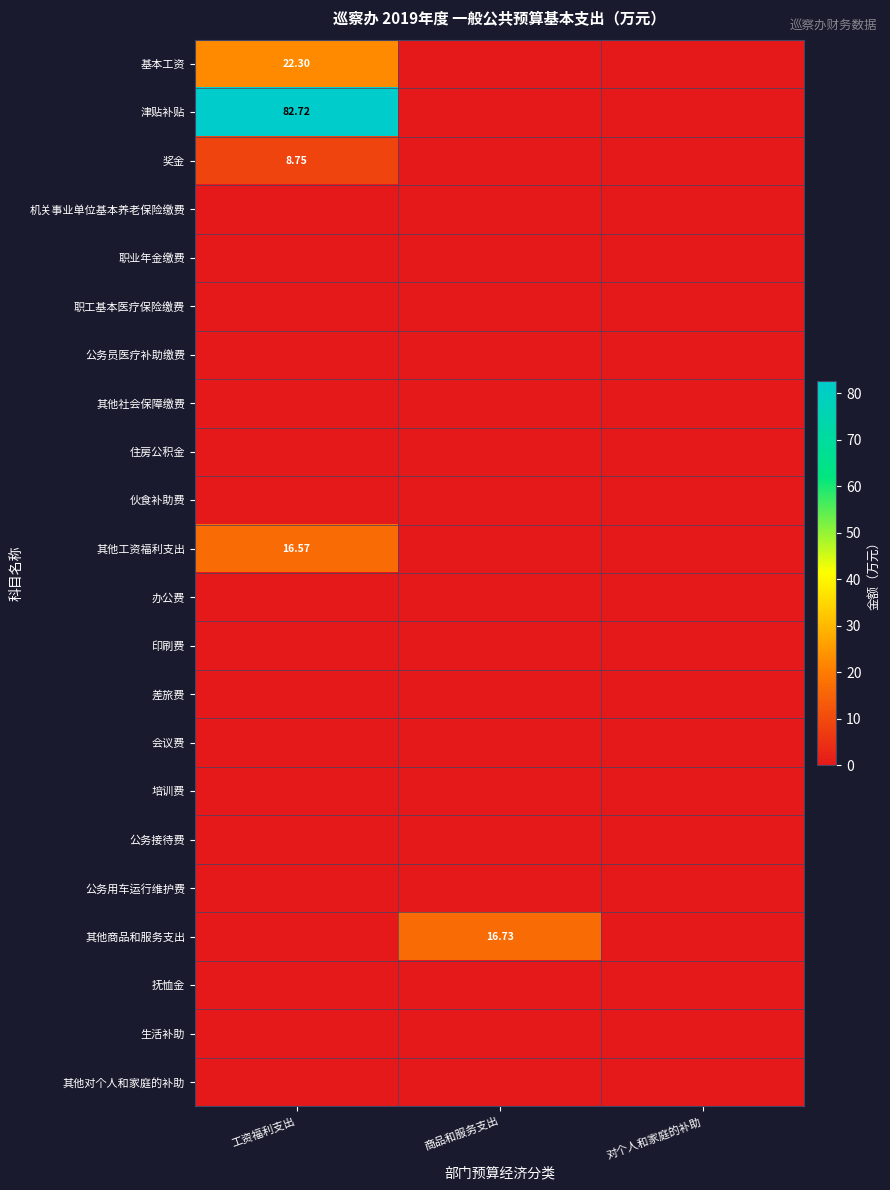

Where is 职业年金缴费 nearest to the value 0?

工资福利支出